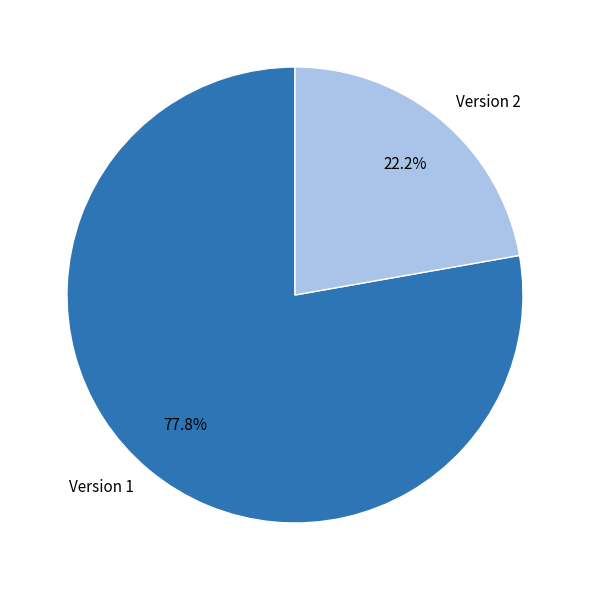

Do Version 2 and Version 1 together represent more than half of the pie?

Yes